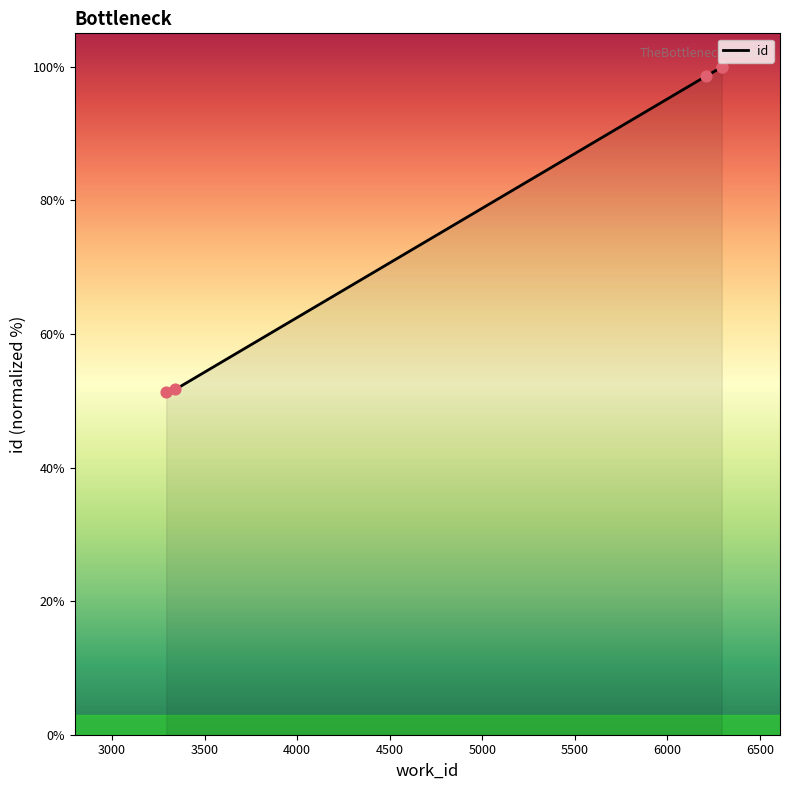

What is the change in value from 3293 to 6293?

+48.7